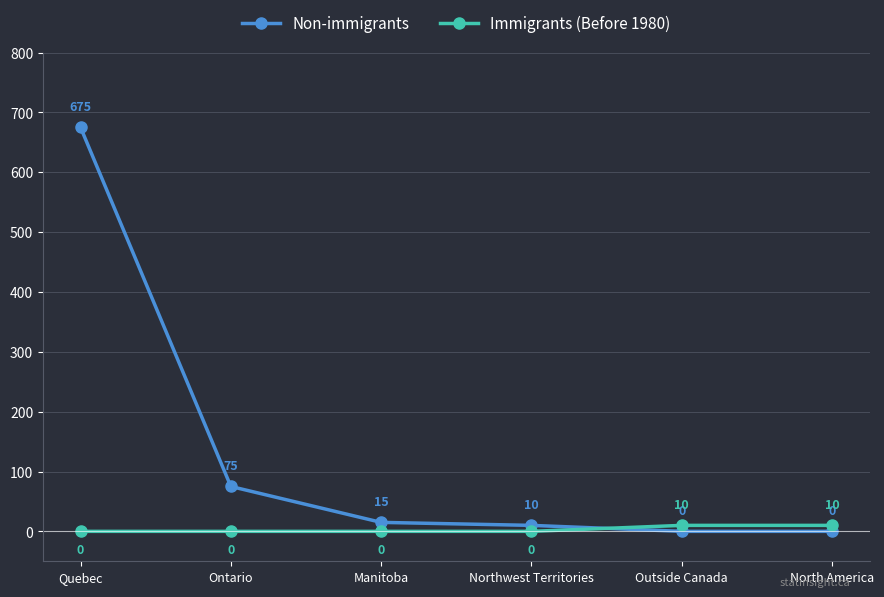

What is the difference between the Immigrants (Before 1980) values at Northwest Territories and North America?

10